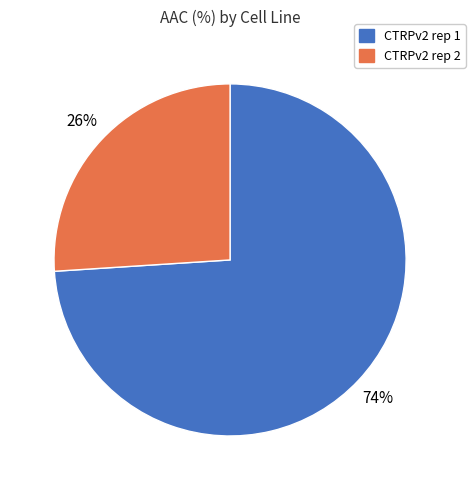

Which category has the biggest portion of the pie?

CTRPv2 rep 1